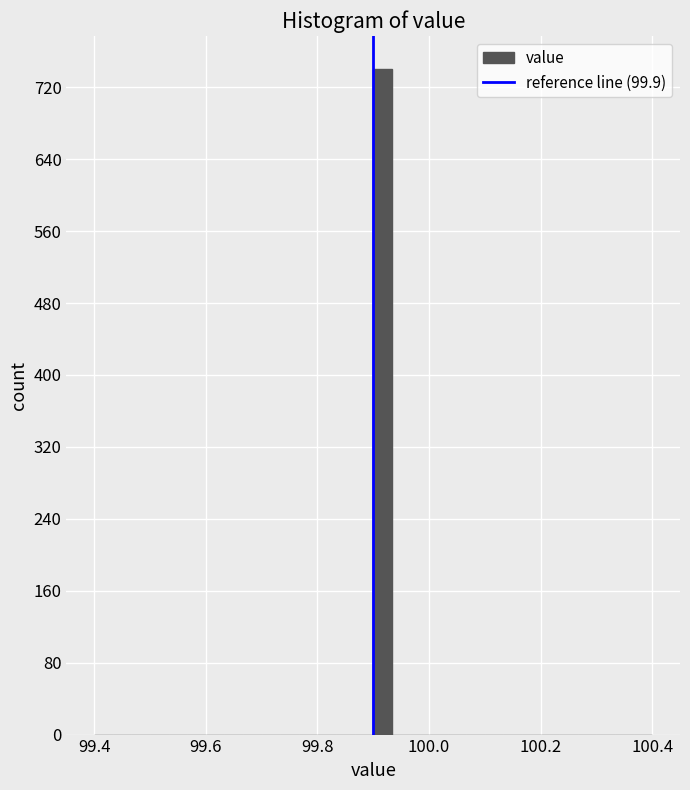

Around what value on the x-axis is the tallest bar? Give the approximate position of its centre, as read against the axis.

99.92